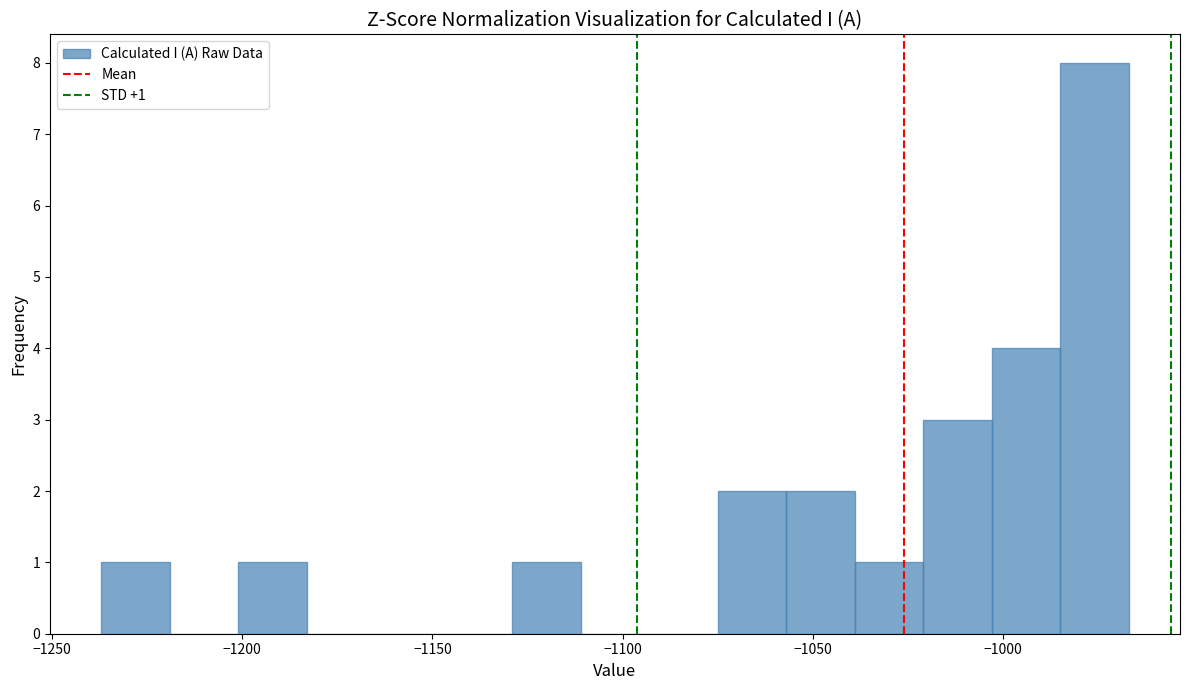

Around what value on the x-axis is the tallest bar? Give the approximate position of its centre, as read against the axis.

-975